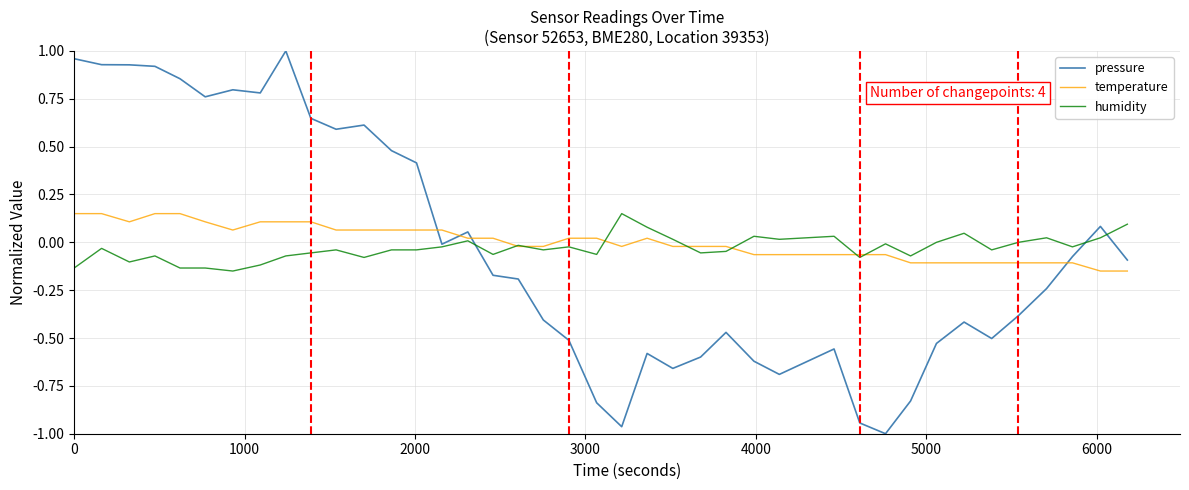

True or false: temperature and pressure cross at least once.

True